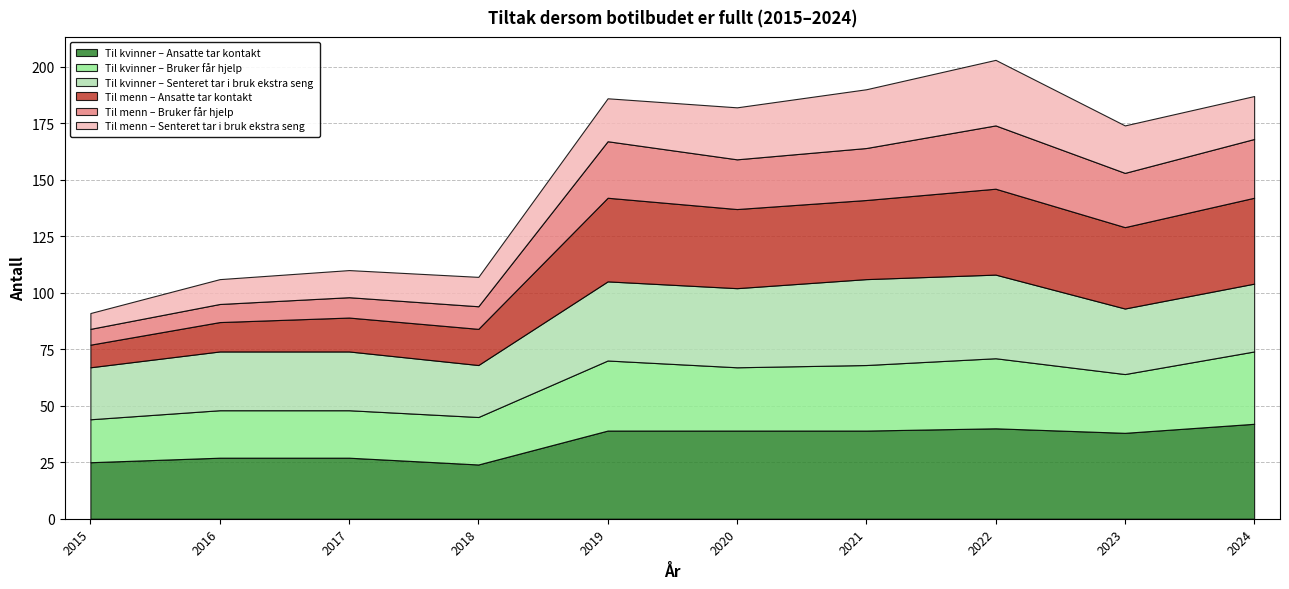

What is the total value across all series at 2017?

110